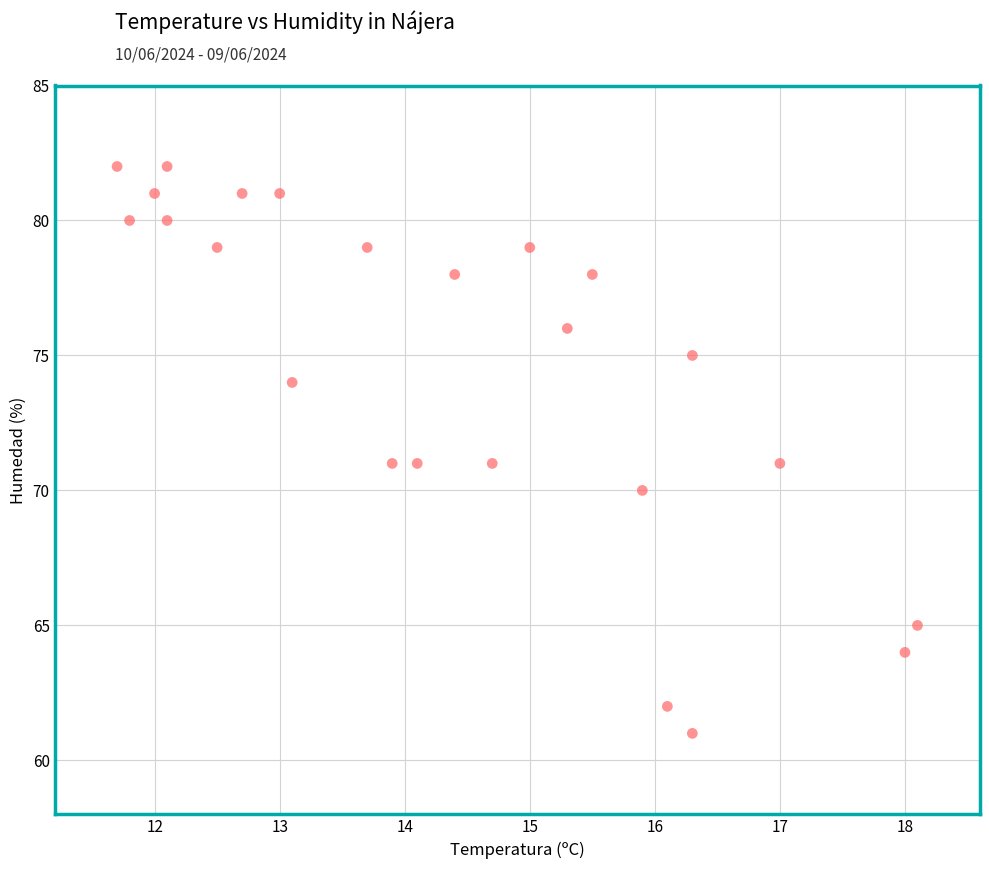

What is the range of Y values (max minus min)?

21